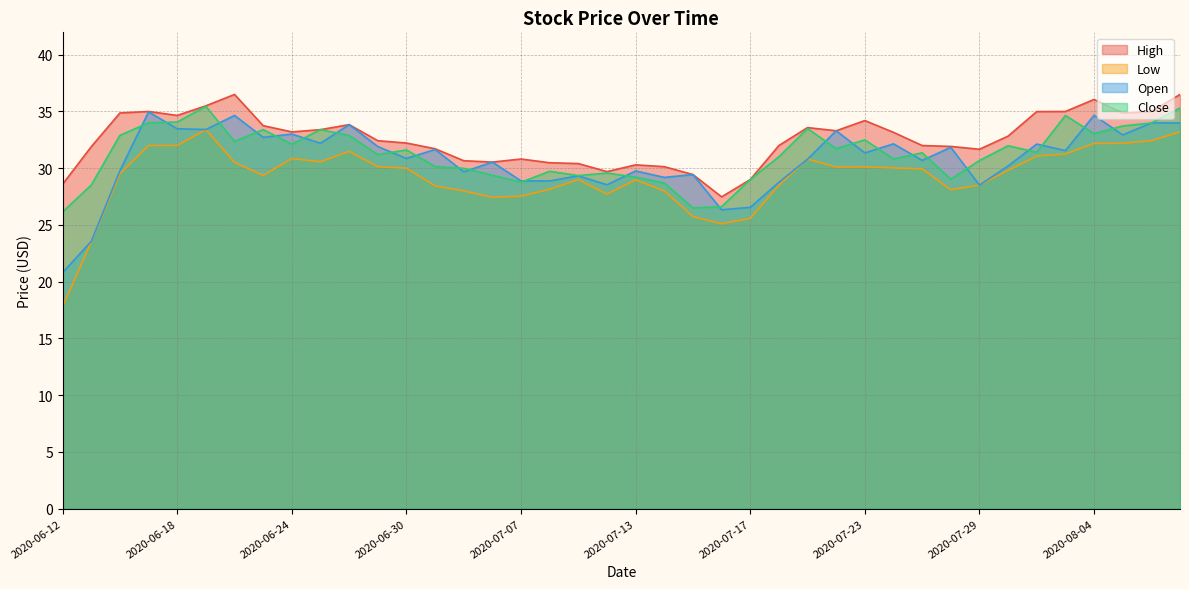

What position from the right is 2020-07-30?

7